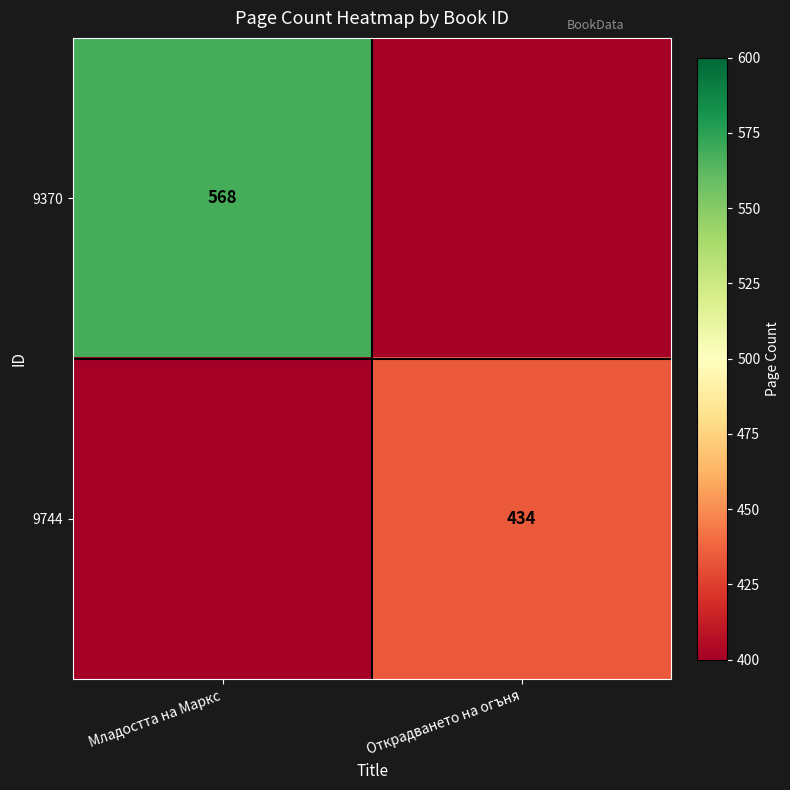

True or false: 9744 has a value of 282 at Открадването на огъня.

False